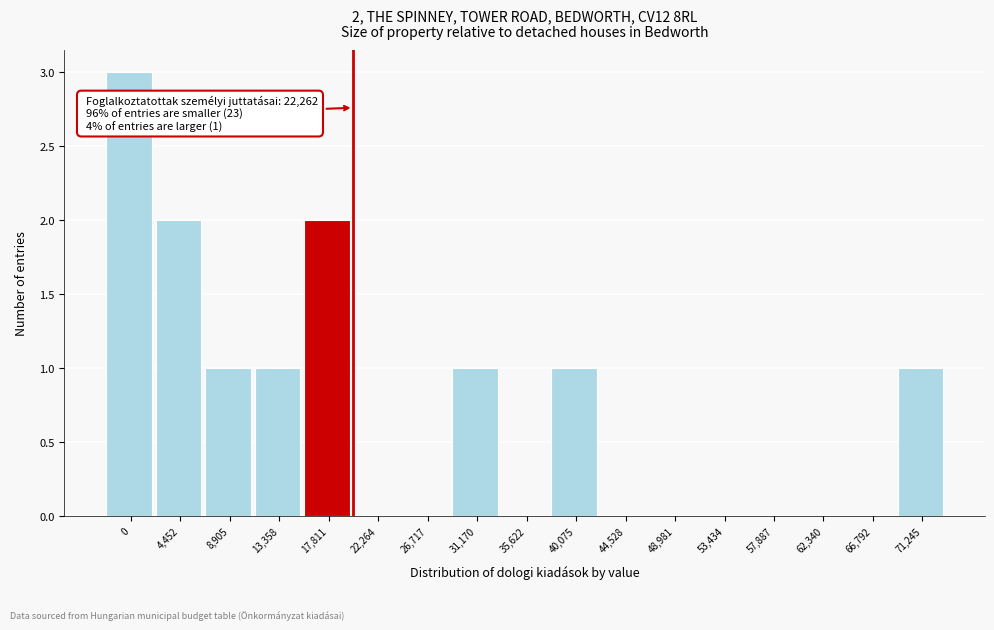

Reading left to right, transcribe all the data shown in this chart.

0=3	4,452=2	8,905=1	13,358=1	17,811=2	22,264=0	26,717=0	31,170=1	35,622=0	40,075=1	44,528=0	48,981=0	53,434=0	57,887=0	62,340=0	66,792=0	71,245=1